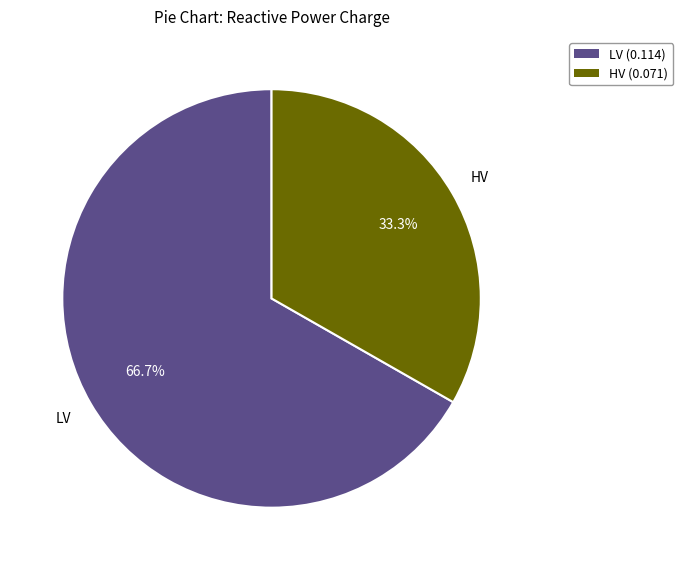

Is HV (0.071) the majority of the pie?

No